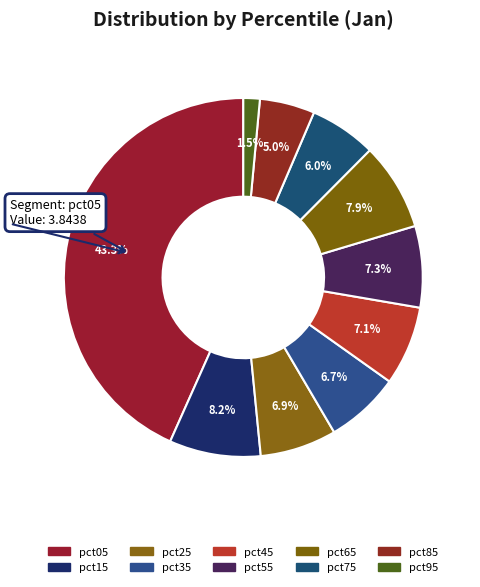

Is it true that pct65 is 20% of the pie?

False